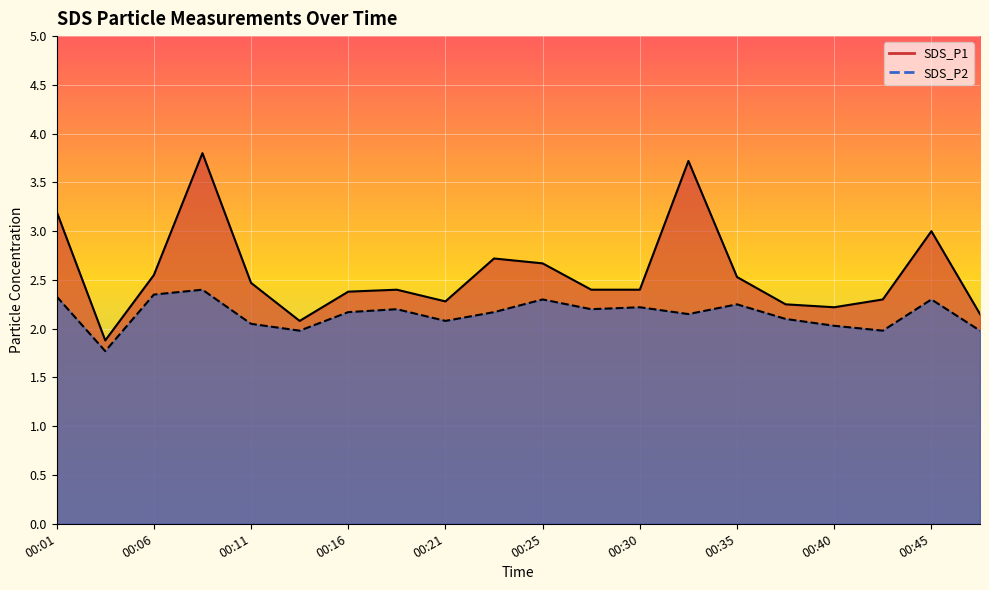

True or false: SDS_P1 and SDS_P2 intersect in this chart.

False